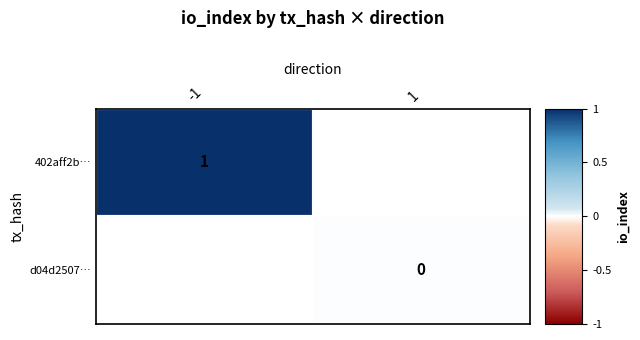

How many distinct data groups are displayed?

2